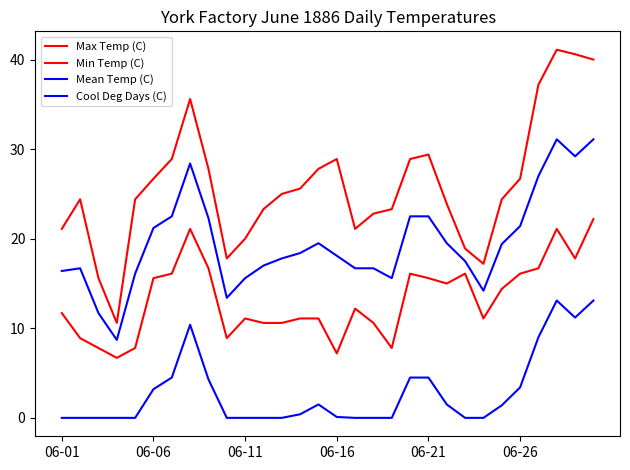

True or false: Min Temp (C) has more than 2 points higher than both neighbors.

True